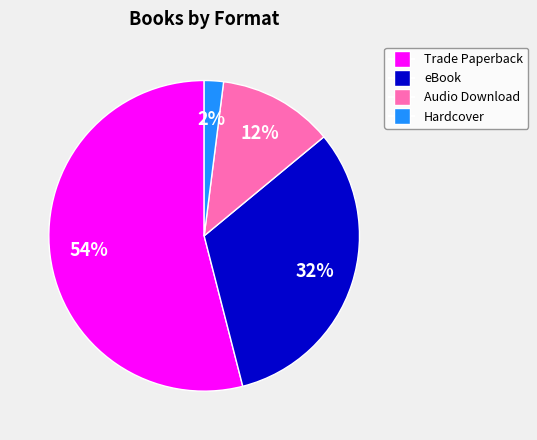

To the nearest percent, what portion does Hardcover represent?

2%